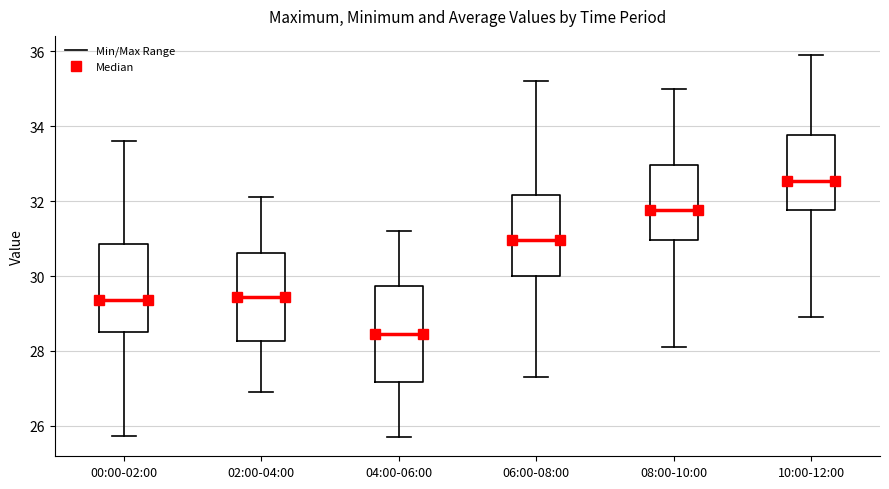

Reading left to right, read every box against the y-axis: the position of its median line, the range the box covers, and the ends of its whiskers. The values are not printed on the chart, so give them approximately, as read against the axis.

00:00-02:00: median 29.4, box 28.6 to 30.8, whiskers 25.8 to 33.6
02:00-04:00: median 29.4, box 28.2 to 30.6, whiskers 27.0 to 32.2
04:00-06:00: median 28.4, box 27.2 to 29.8, whiskers 25.8 to 31.2
06:00-08:00: median 31.0, box 30.0 to 32.2, whiskers 27.4 to 35.2
08:00-10:00: median 31.8, box 31.0 to 33.0, whiskers 28.2 to 35.0
10:00-12:00: median 32.6, box 31.8 to 33.8, whiskers 29.0 to 36.0